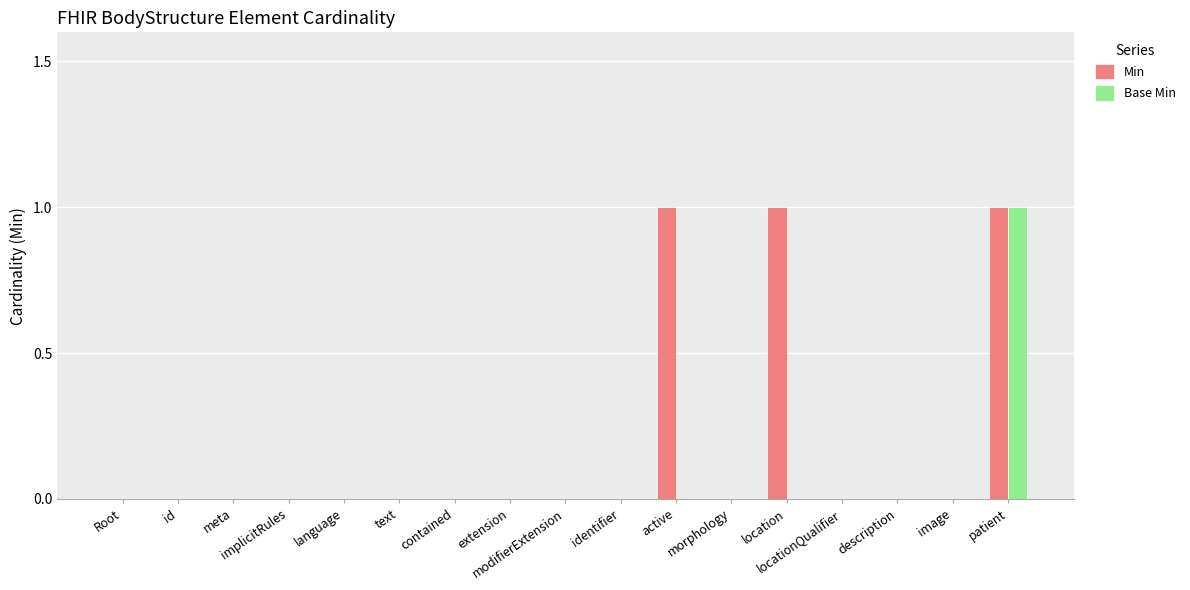

What is the sum of all Min values?

3